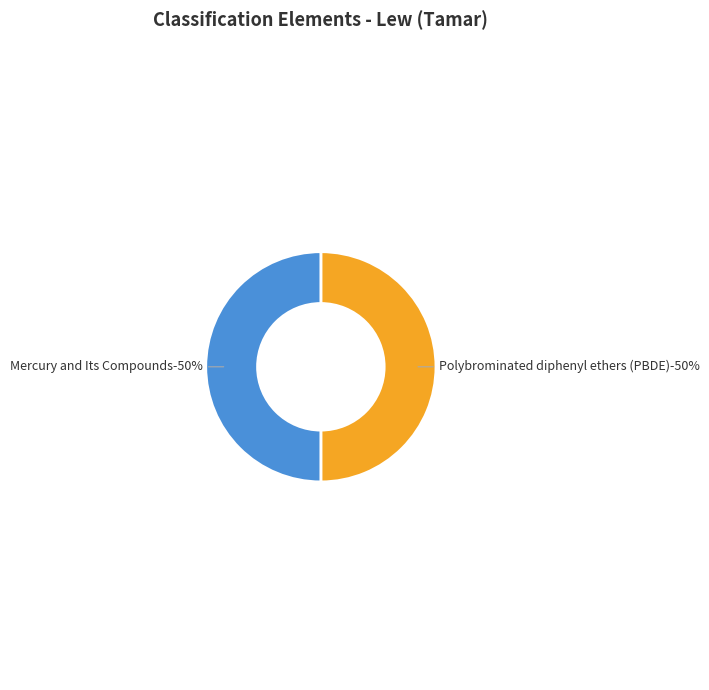

The Mercury and Its Compounds slice represents 55% of the pie. True or false?

False